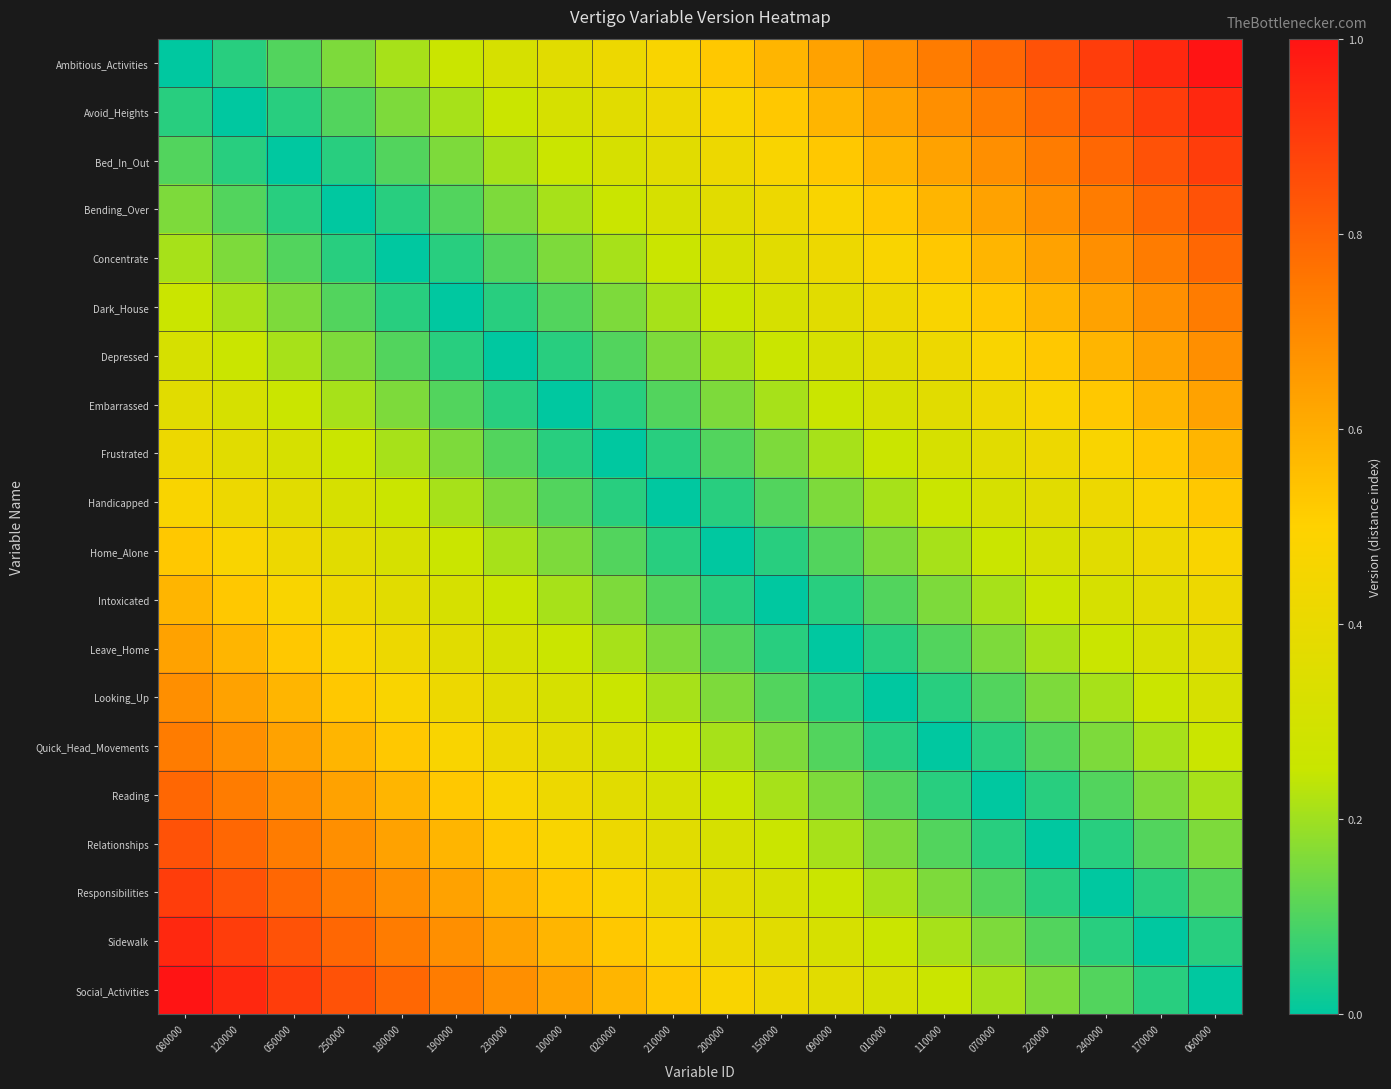

Which series has the largest range (max minus min)?

Ambitious_Activities